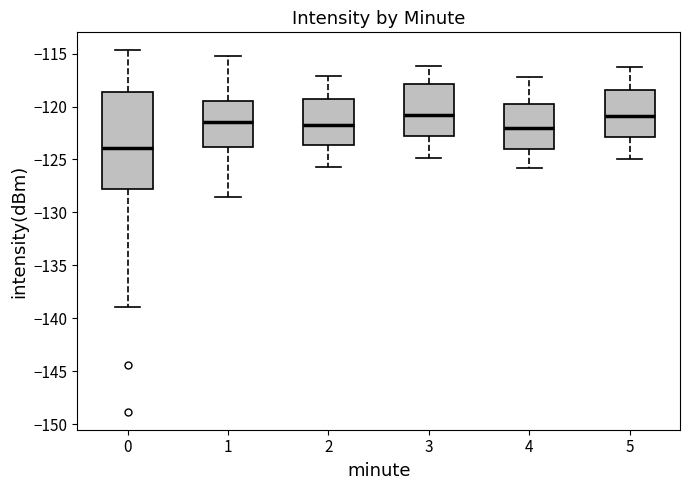

Which box is the tallest, from its lower edge to its upper edge?

0